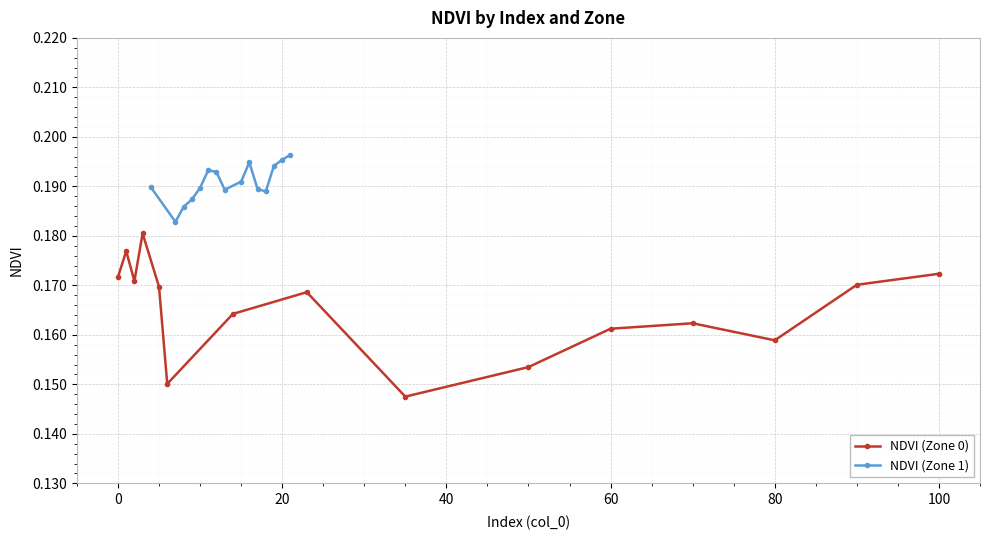

True or false: NDVI (Zone 0) has more than 1 interior local peaks.

True